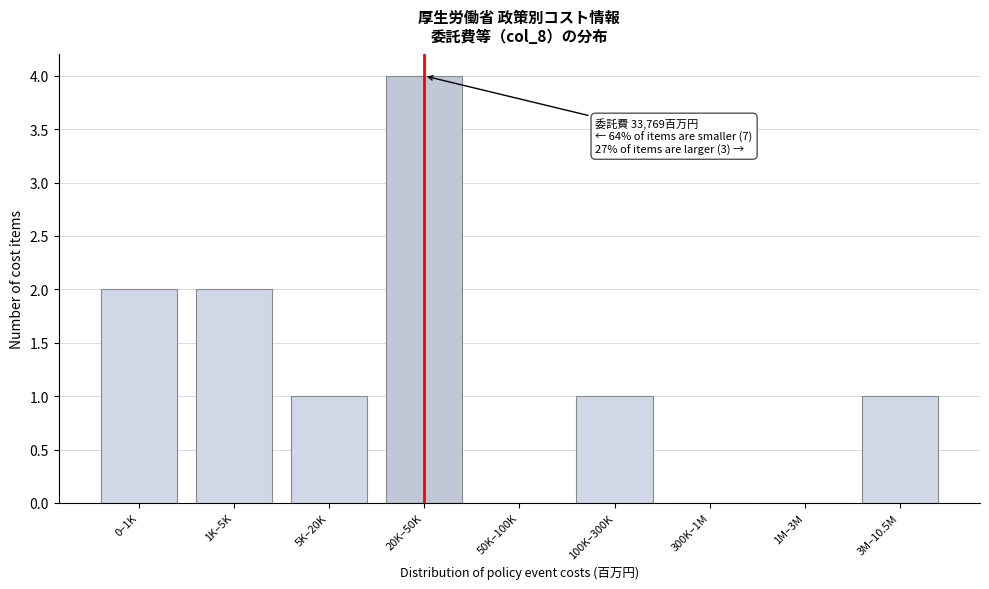

Reading left to right, list all the values displayed in this chart.

0–1K=2	1K–5K=2	5K–20K=1	20K–50K=4	50K–100K=0	100K–300K=1	300K–1M=0	1M–3M=0	3M–10.5M=1